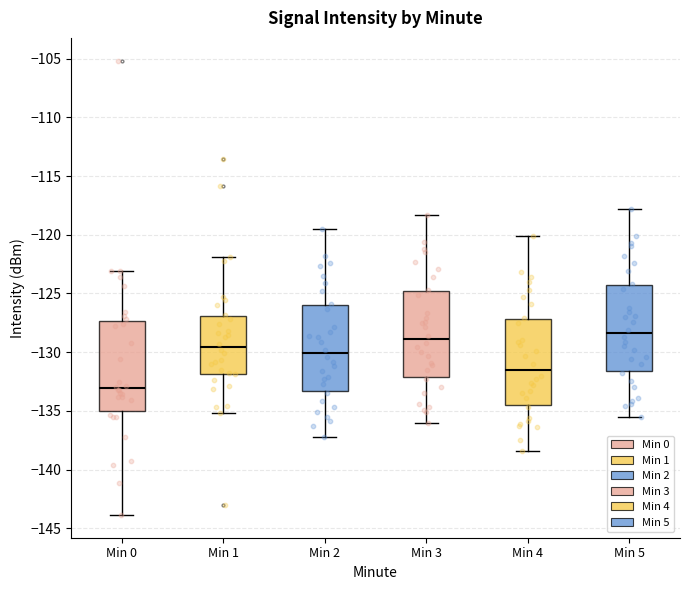

Reading left to right, read every box against the y-axis: the position of its median line, the range the box covers, and the ends of its whiskers. The values are not printed on the chart, so give them approximately, as read against the axis.

Min 0: median -133.0, box -135.0 to -127.5, whiskers -144.0 to -123.0
Min 1: median -129.5, box -132.0 to -127.0, whiskers -135.0 to -122.0
Min 2: median -130.0, box -133.5 to -126.0, whiskers -137.0 to -119.5
Min 3: median -129.0, box -132.0 to -125.0, whiskers -136.0 to -118.5
Min 4: median -131.5, box -134.5 to -127.0, whiskers -138.5 to -120.0
Min 5: median -128.5, box -131.5 to -124.5, whiskers -135.5 to -118.0